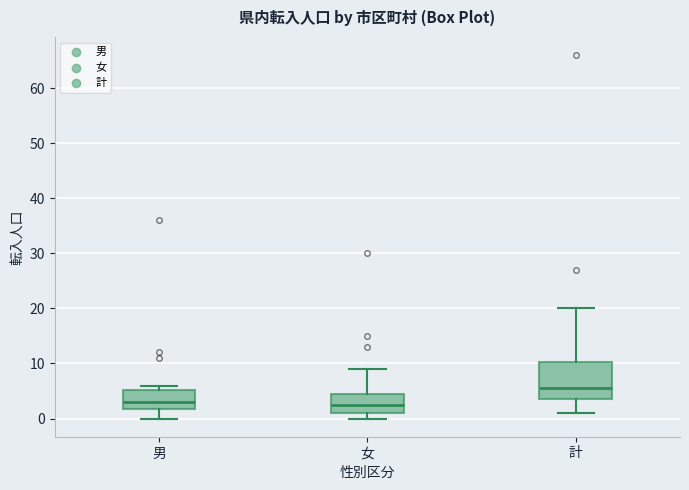

Reading left to right, read every box against the y-axis: the position of its median line, the range the box covers, and the ends of its whiskers. The values are not printed on the chart, so give them approximately, as read against the axis.

男: median 3, box 2 to 5, whiskers 0 to 6
女: median 3, box 1 to 5, whiskers 0 to 9
計: median 6, box 4 to 10, whiskers 1 to 20